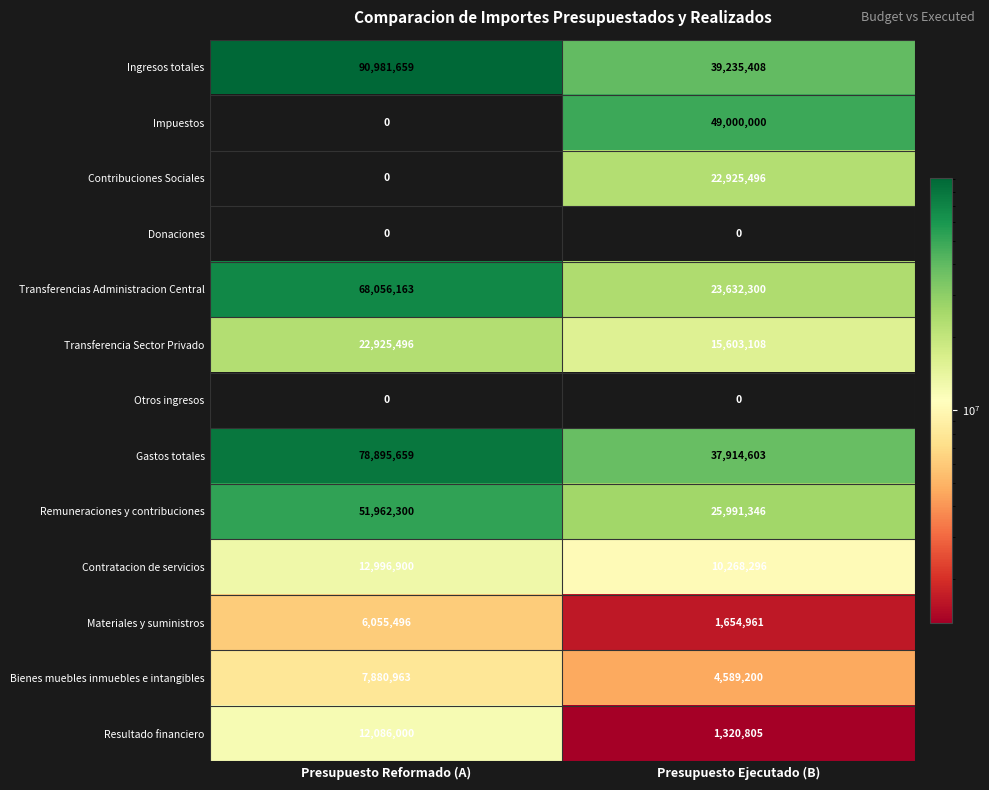

What is the difference between the maximum and minimum values in the Ingresos totales series?

51746251